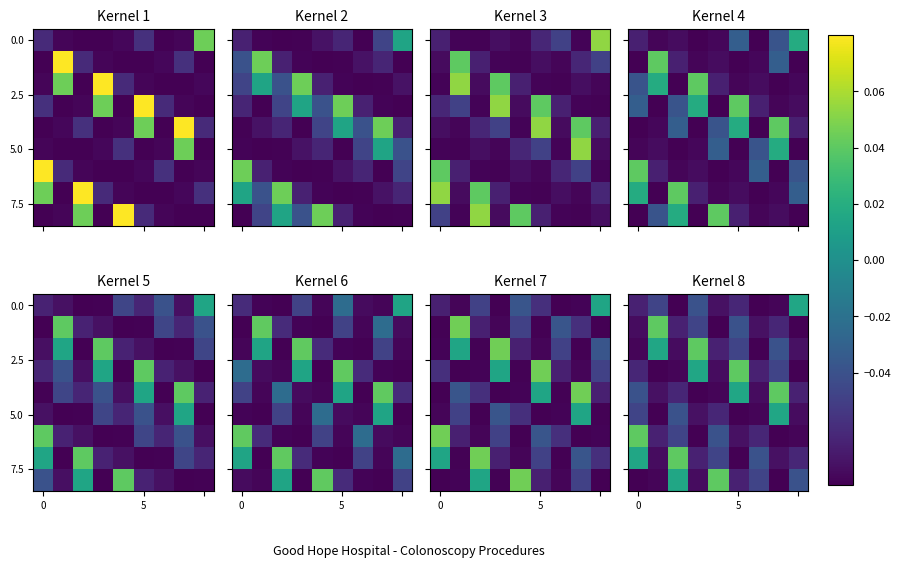

The row_0 series shows -0.1 at 5. True or false?

True